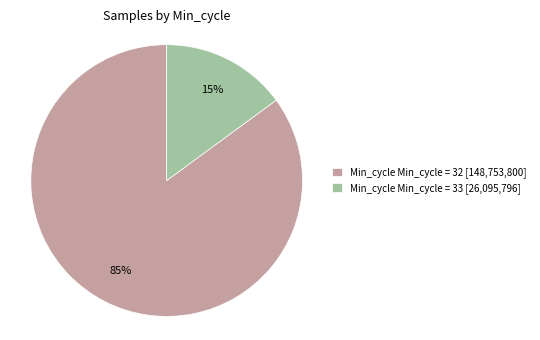

What is the majority slice?

Min_cycle Min_cycle = 32 [148,753,800]